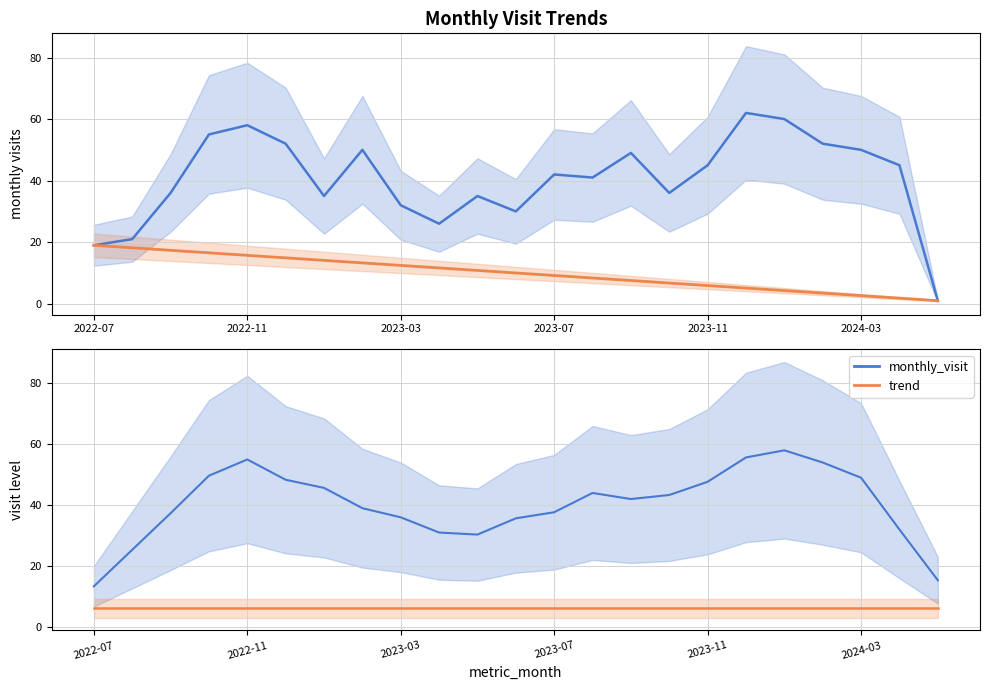

Read the baseline value at 10.

6.1